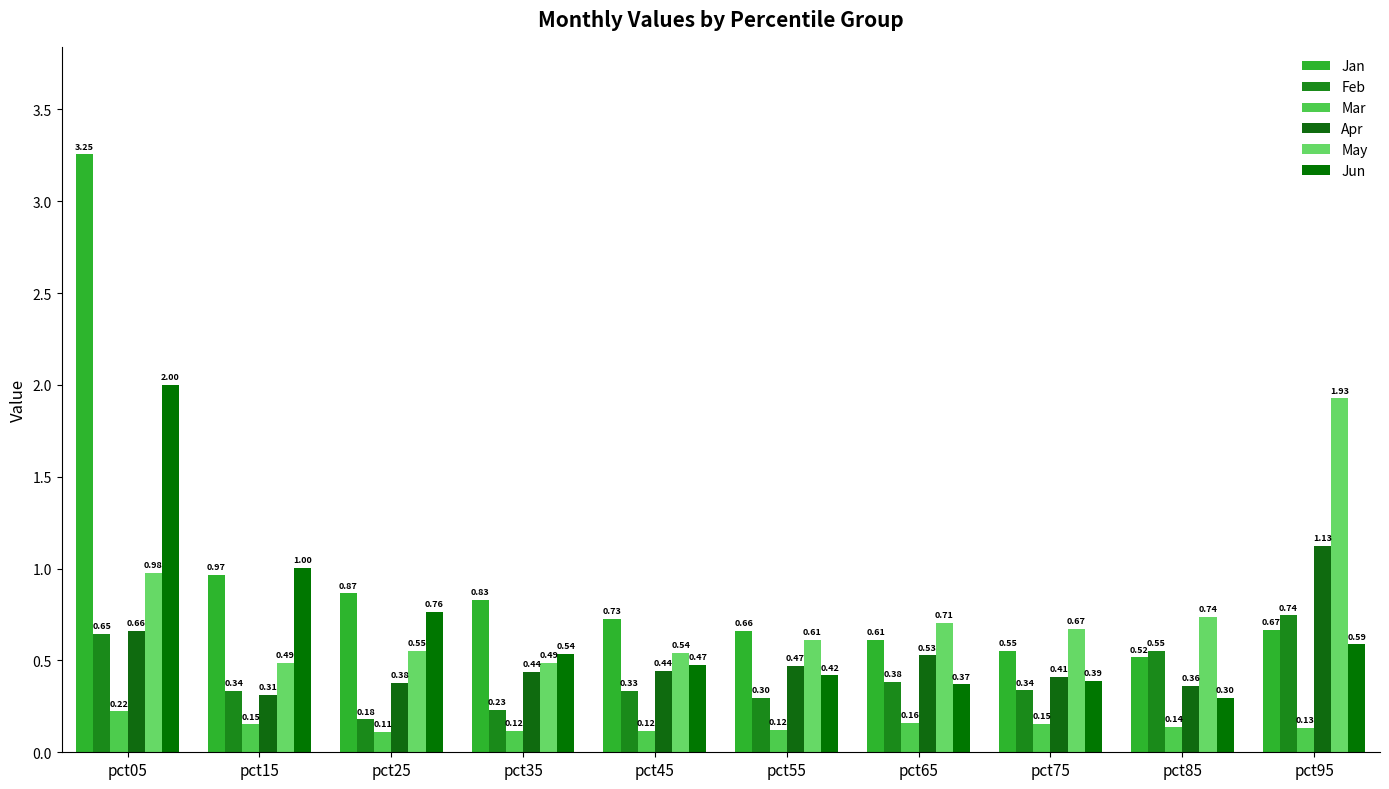

What is the maximum value for Mar?

0.2